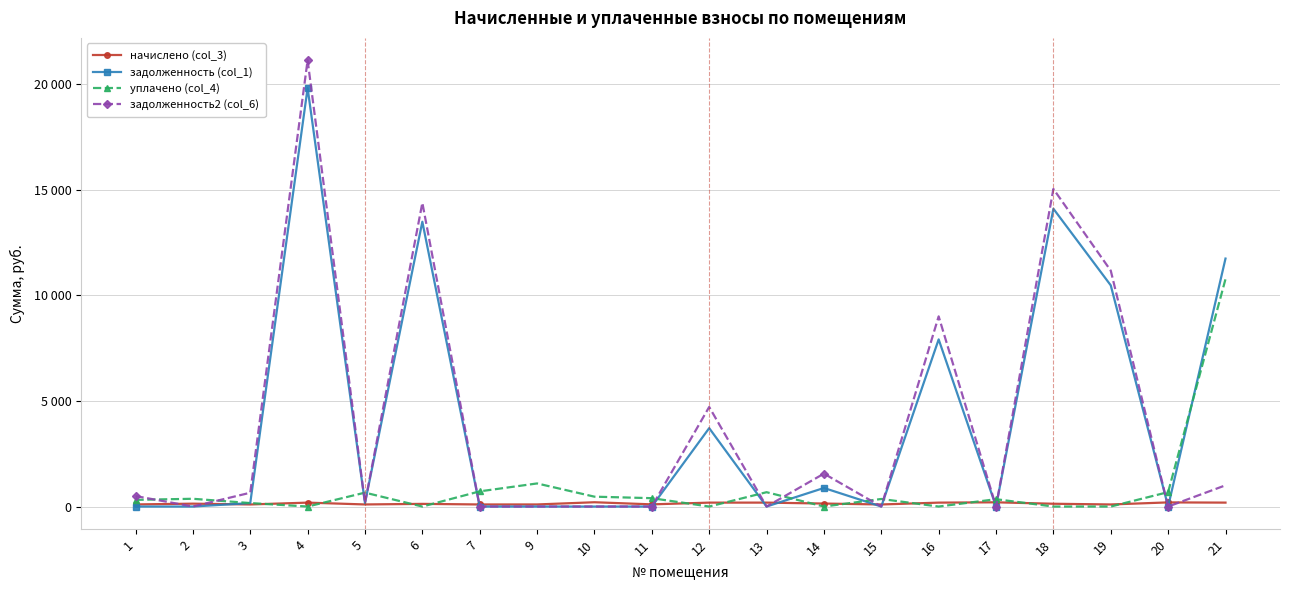

Is this an area chart (filled region under the line)?

No